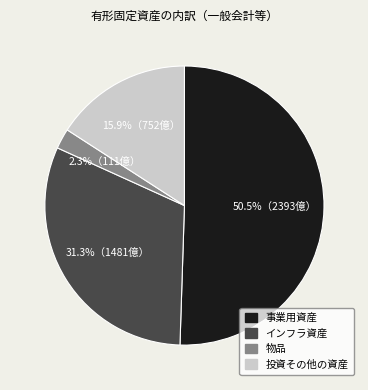

To the nearest percent, what is the combined percentage of 投資その他の資産 and 事業用資産?

66%